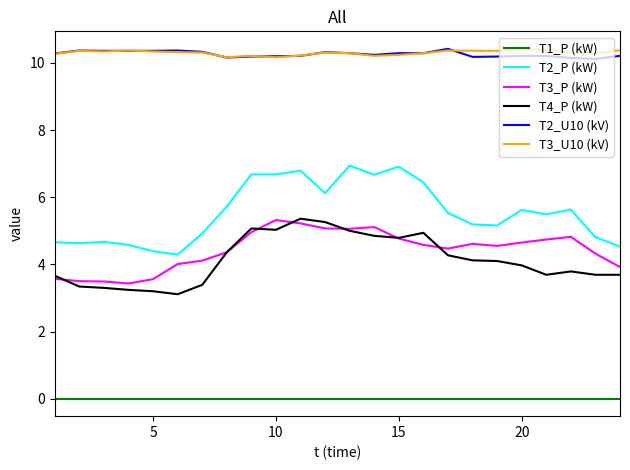

Which series has the widest spread of values?

T2_P (kW)